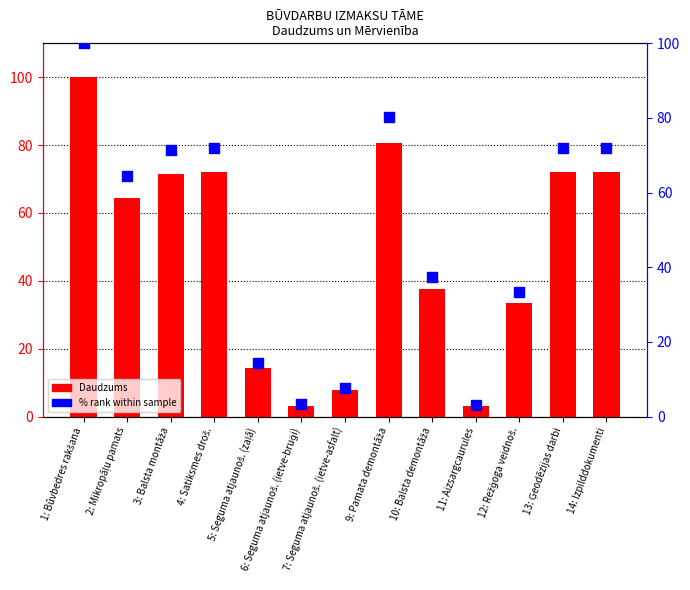

What are all the series names shown in the legend?

Daudzums, % rank within sample